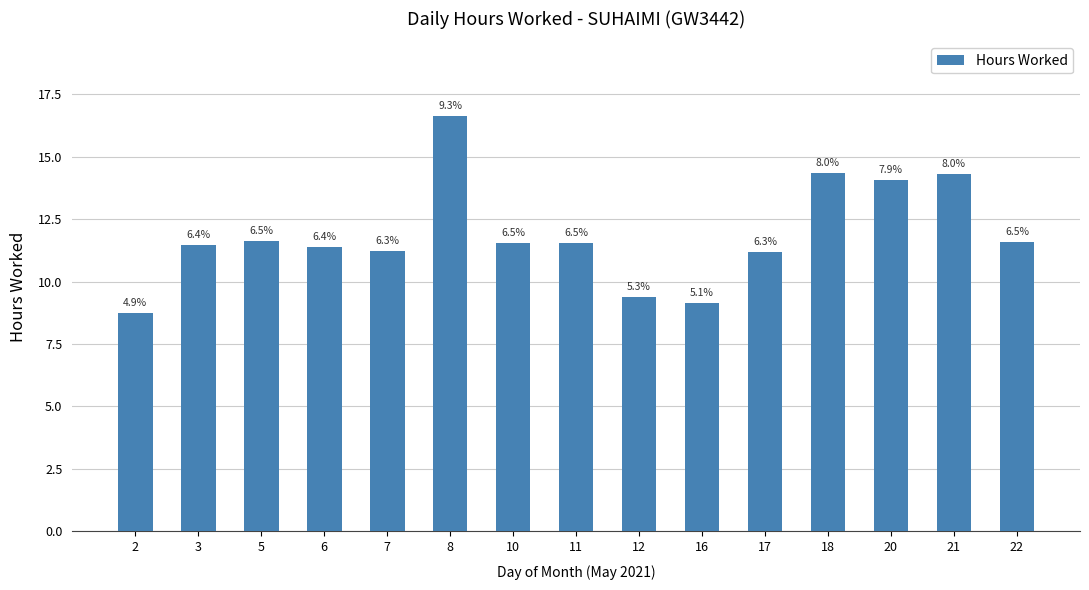

What is the sum of all values?

178.2